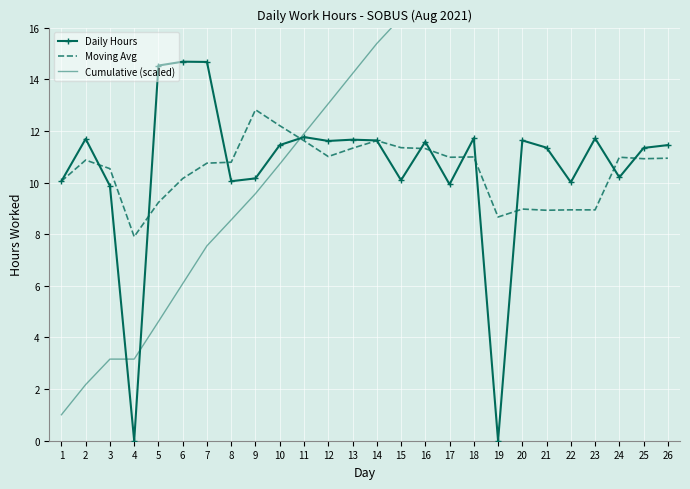

True or false: Daily Hours and Moving Avg cross at least once.

True